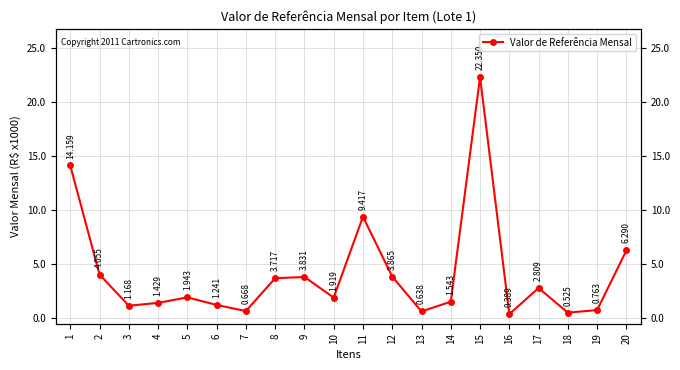

What is the difference between the maximum and minimum values?

21961.1